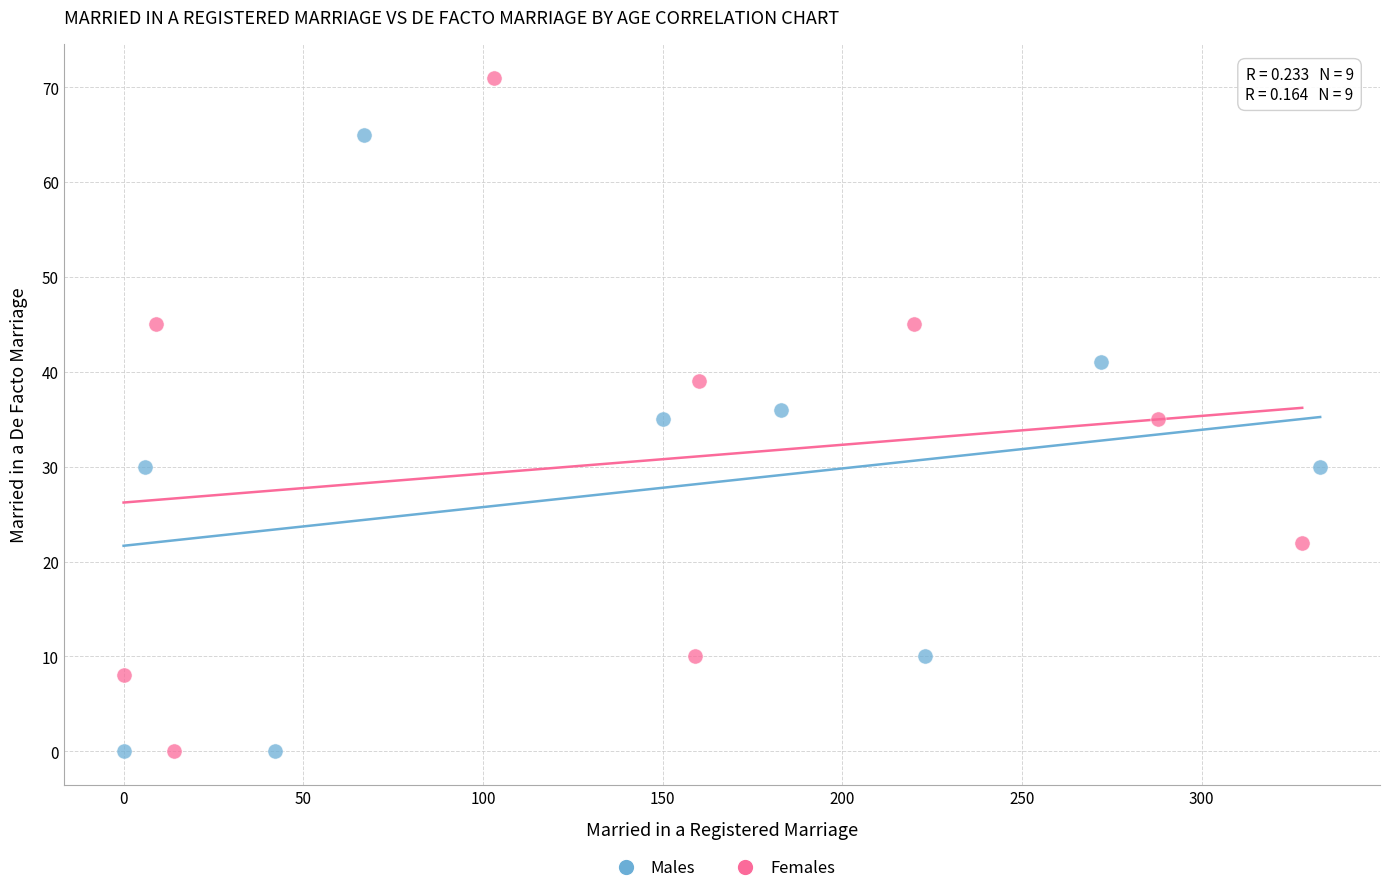

What are all the series names shown in the legend?

Males, Females